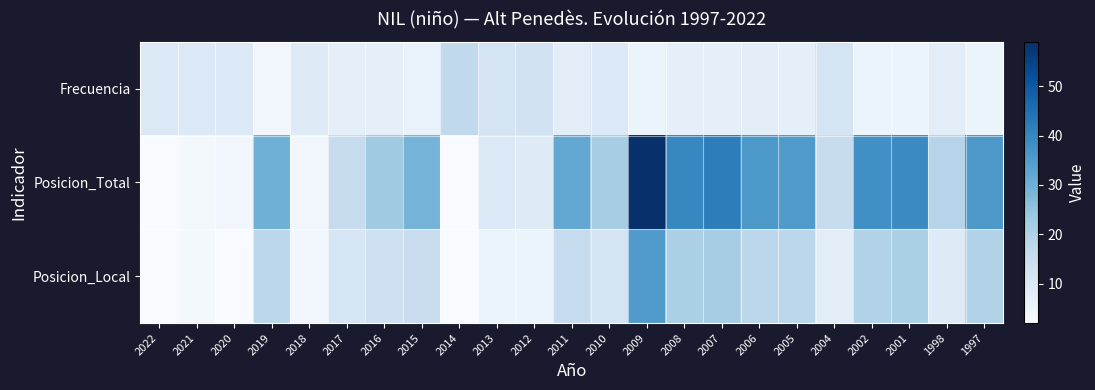

Which label corresponds to the largest value in the chart?

2009